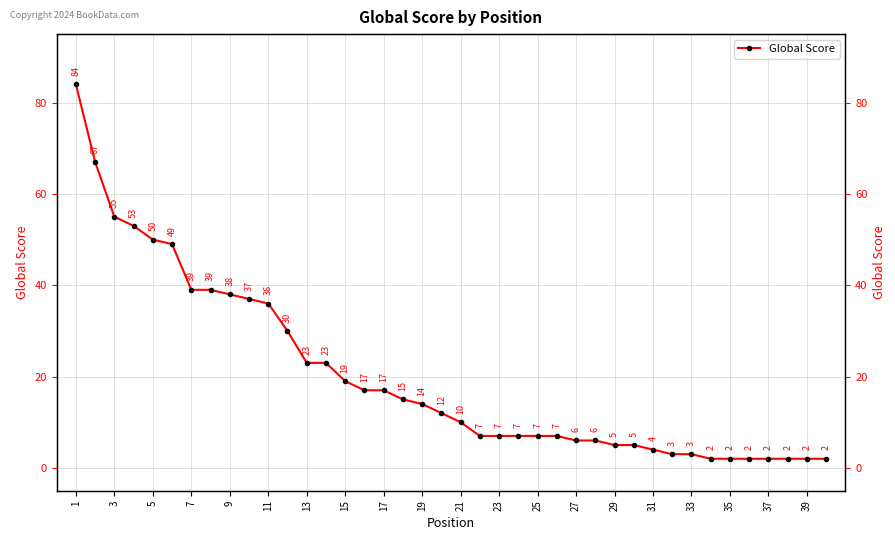

Which label corresponds to the largest value in the chart?

1